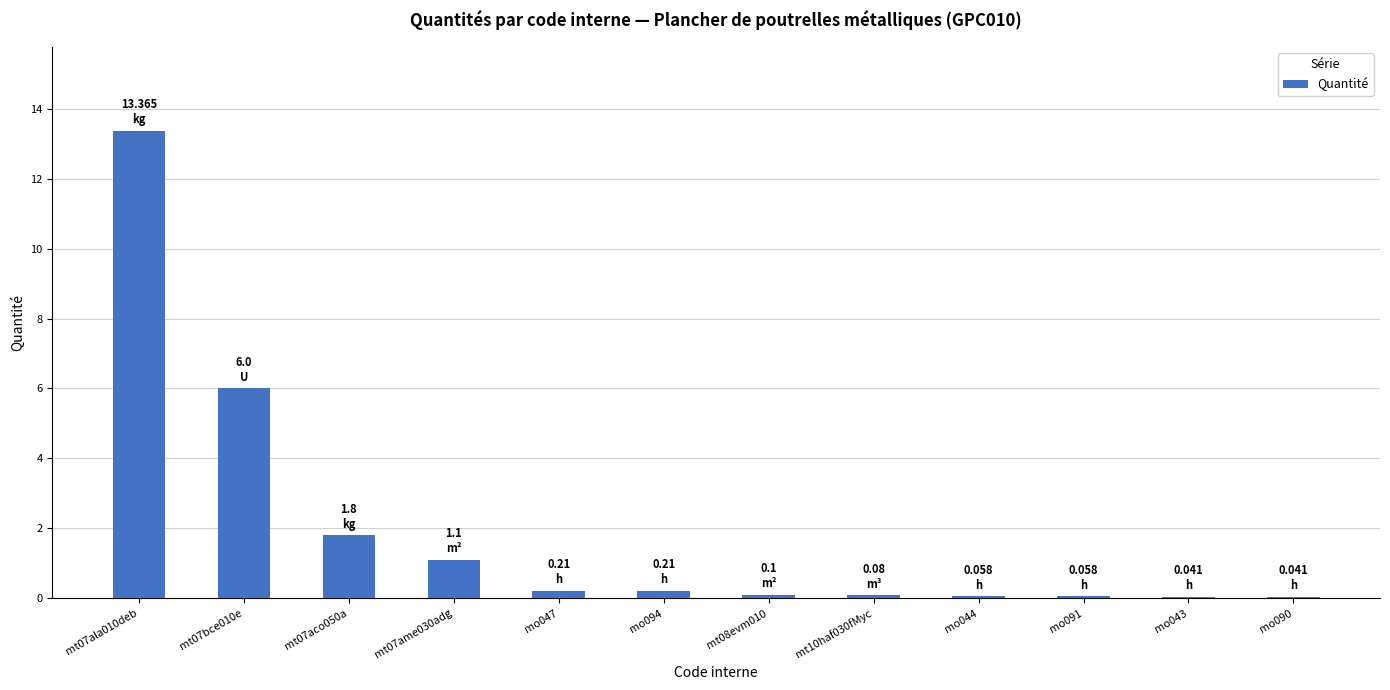

What is the sum of all values?

23.1